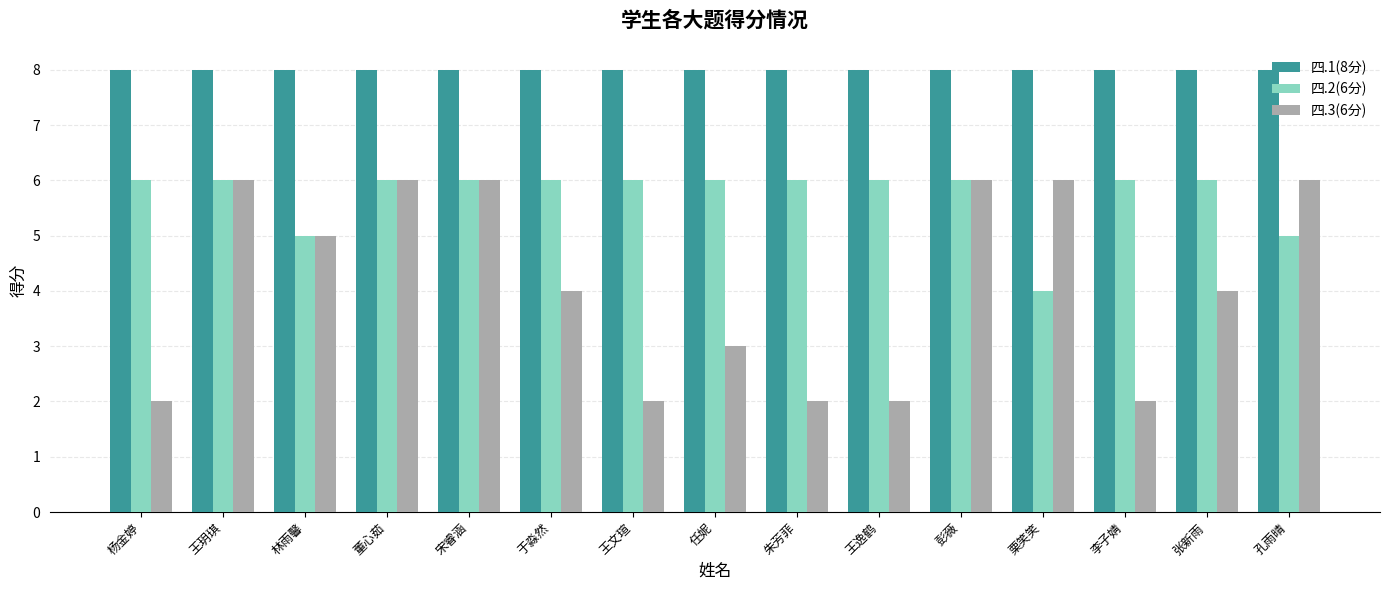

How many groups of bars are there?

15